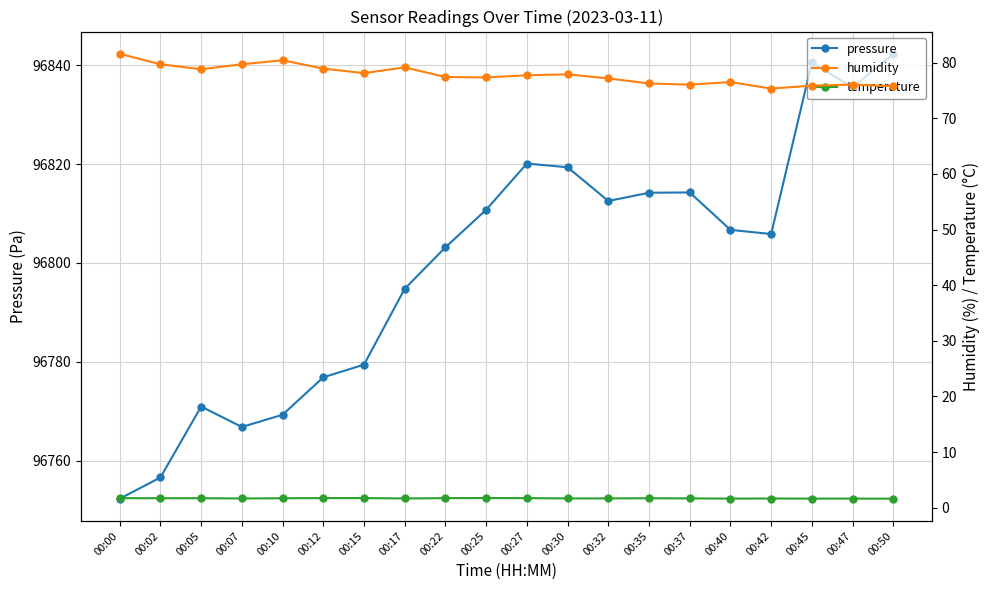

In humidity, how many points are higher than both neighbors (excluding endpoints)?

5